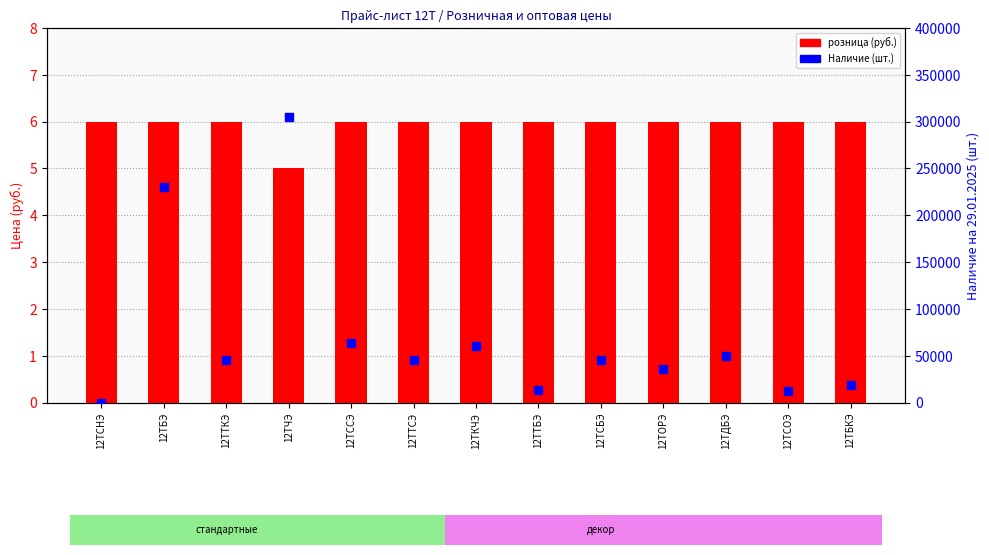

Is the value of Наличие (шт.) at 12ТТСЭ greater than the value of розница at 12ТССЭ?

Yes